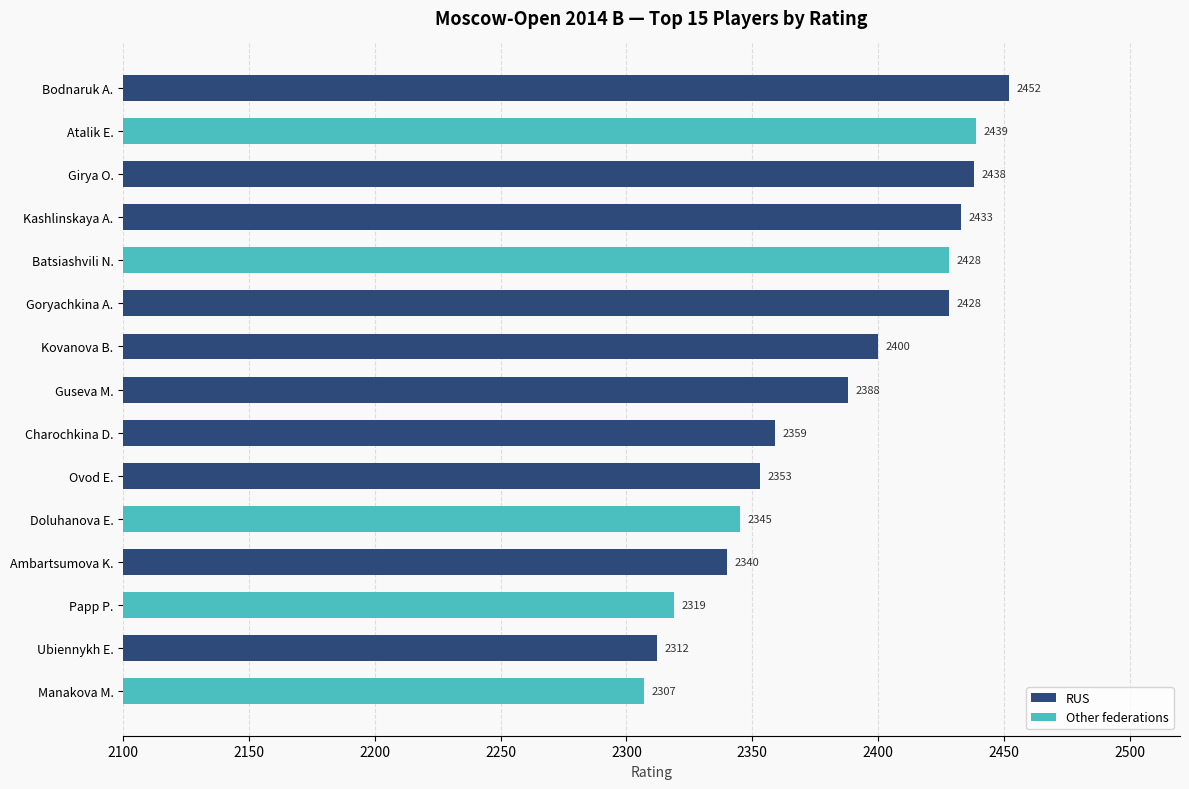

How many values in Other federations are above zero?

5